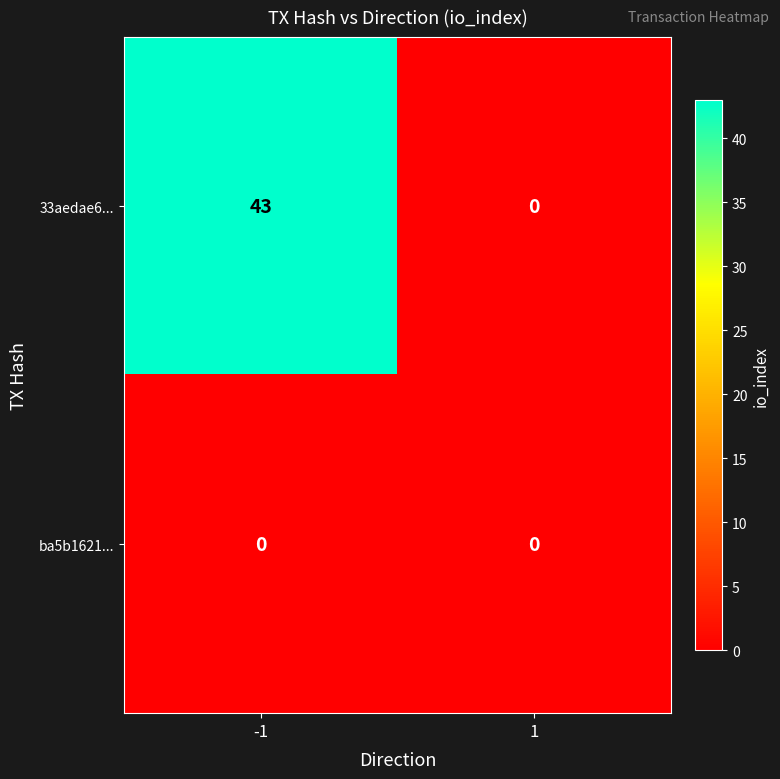

How many categories are shown in the chart?

2